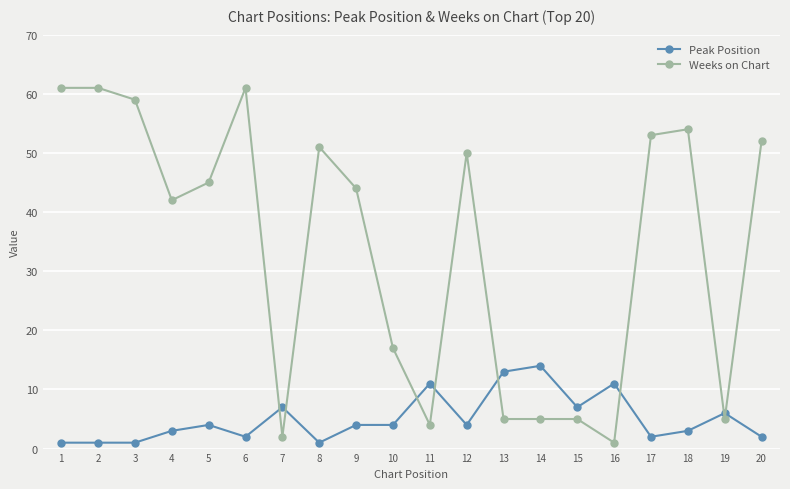

Does the chart display data point markers on the line(s)?

Yes